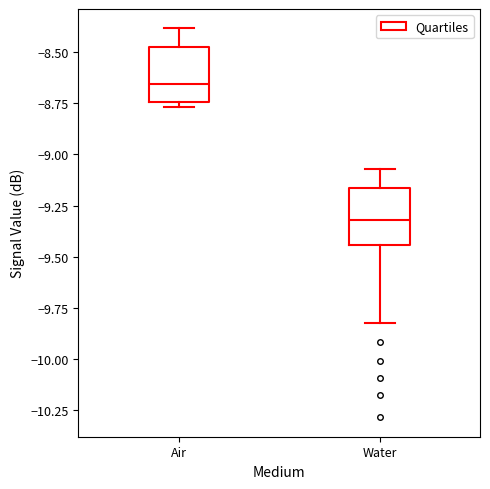

Which box's median line is the highest?

Air